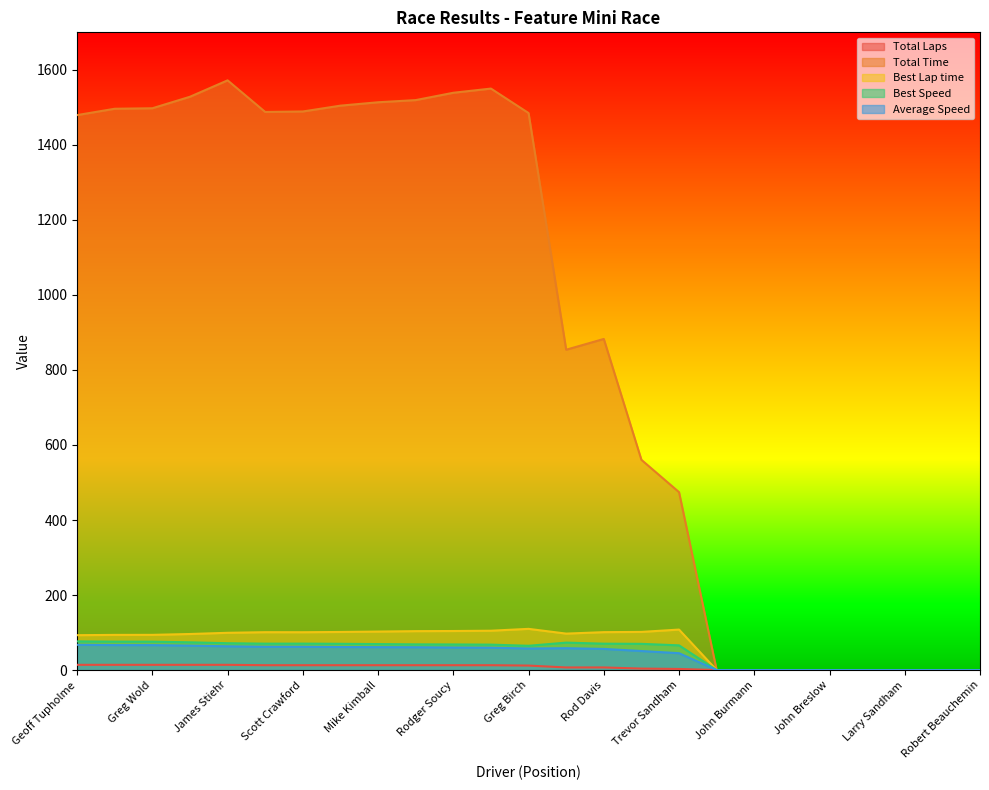

List the series in order of their peak value, highest first.

Total Time, Best Lap time, Best Speed, Average Speed, Total Laps